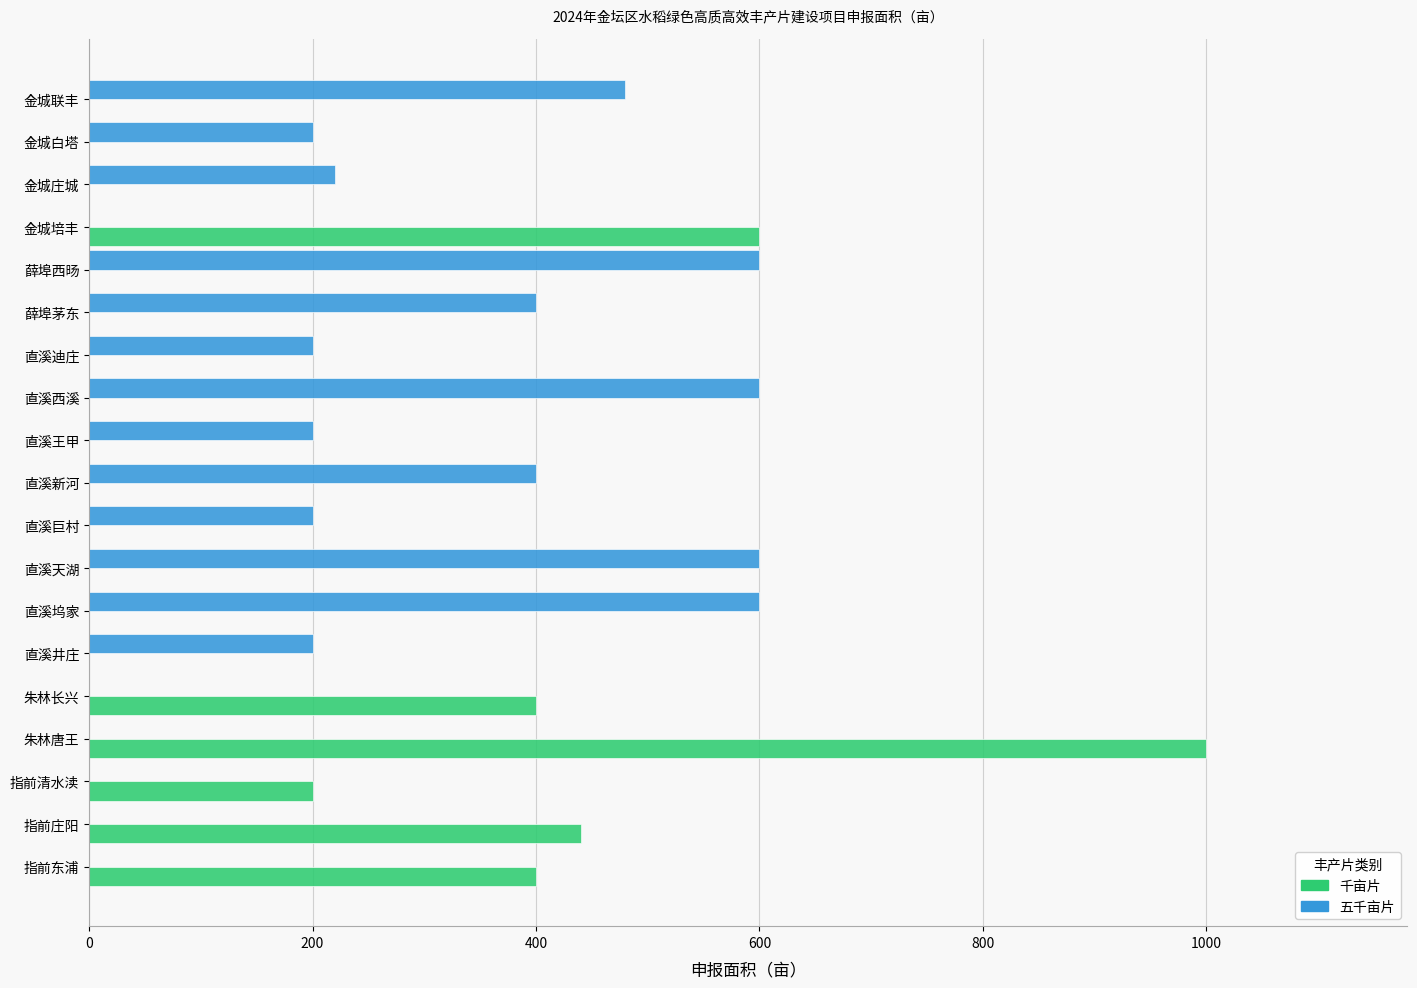

What is the sum of all 五千亩片 values?

4900